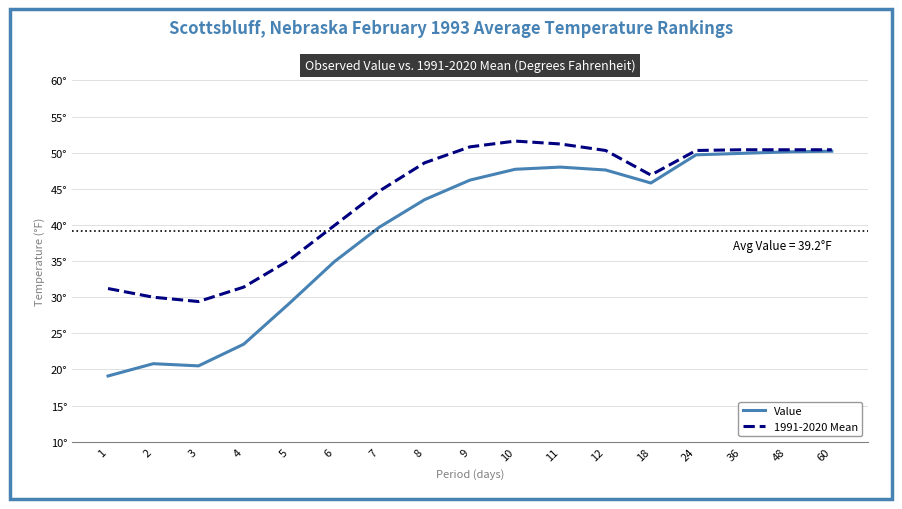

What is the smallest value displayed?

19.1